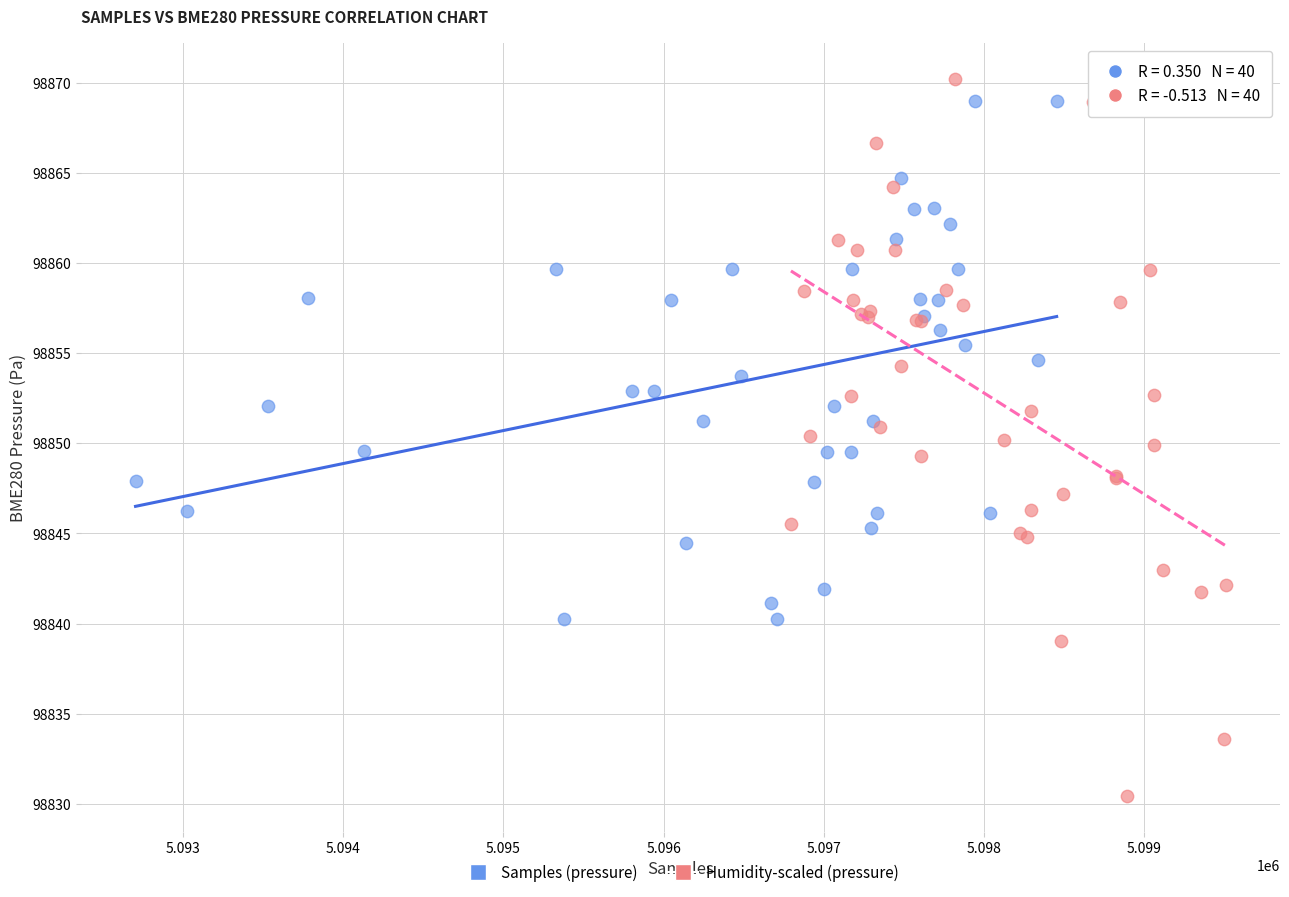

Which series reaches the maximum Y coordinate?

Humidity-scaled (pressure)